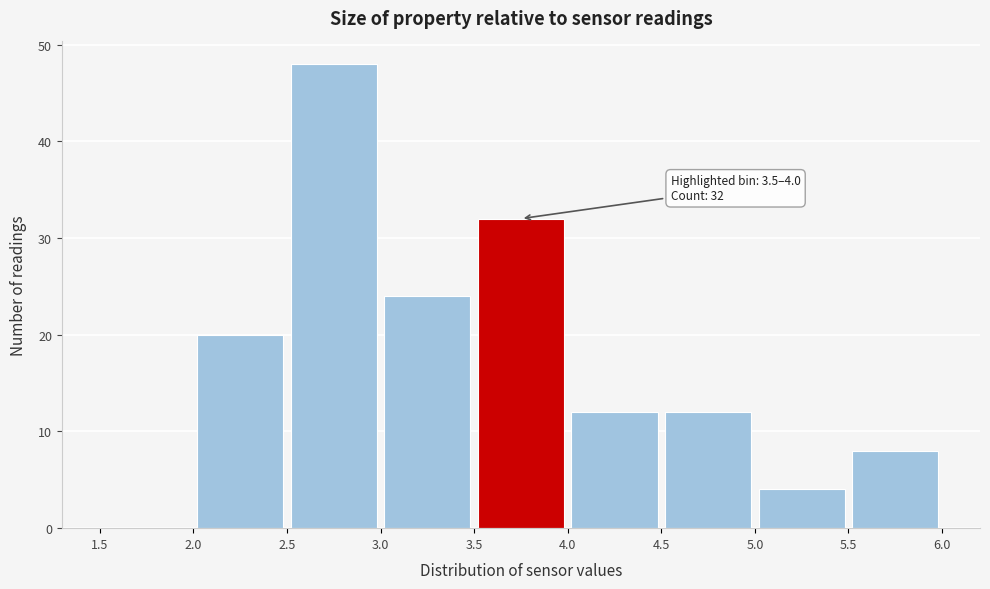

Over which range of the x-axis is the bar tallest?

2.5 to 3.0